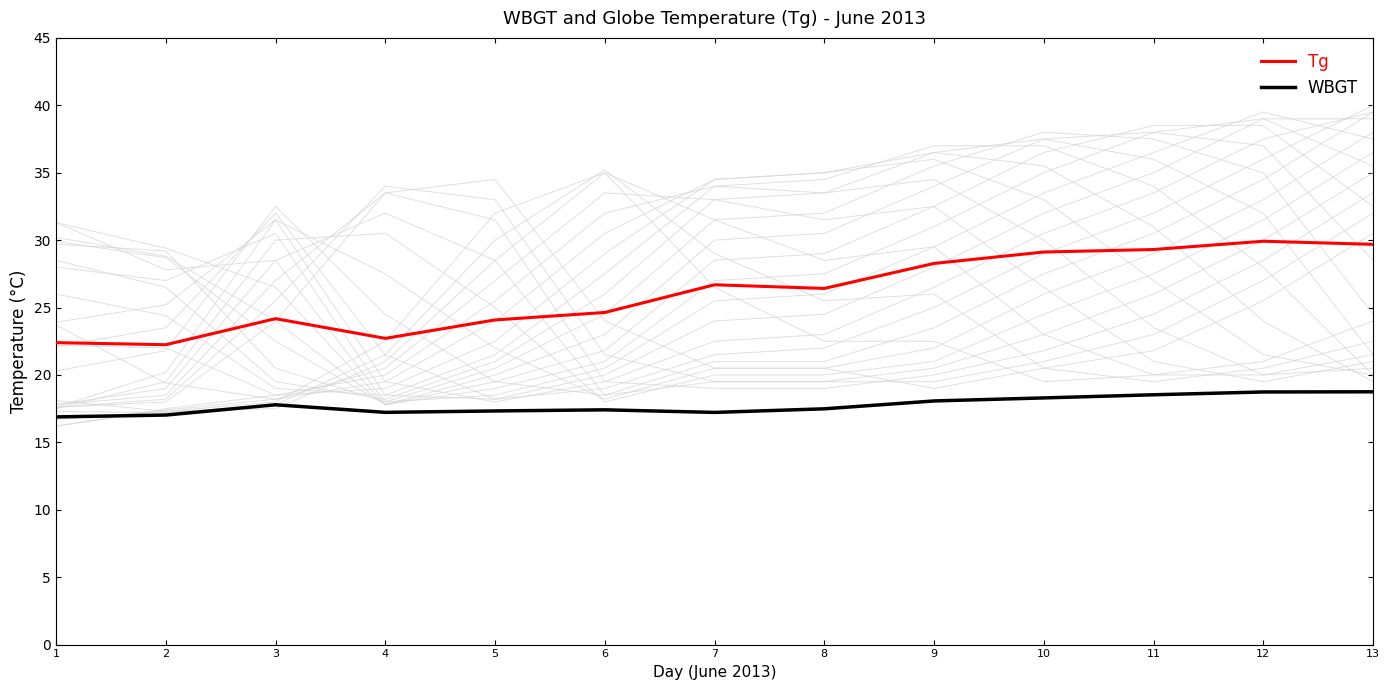

What is the difference between the Tg values at 13 and 7?

3.0